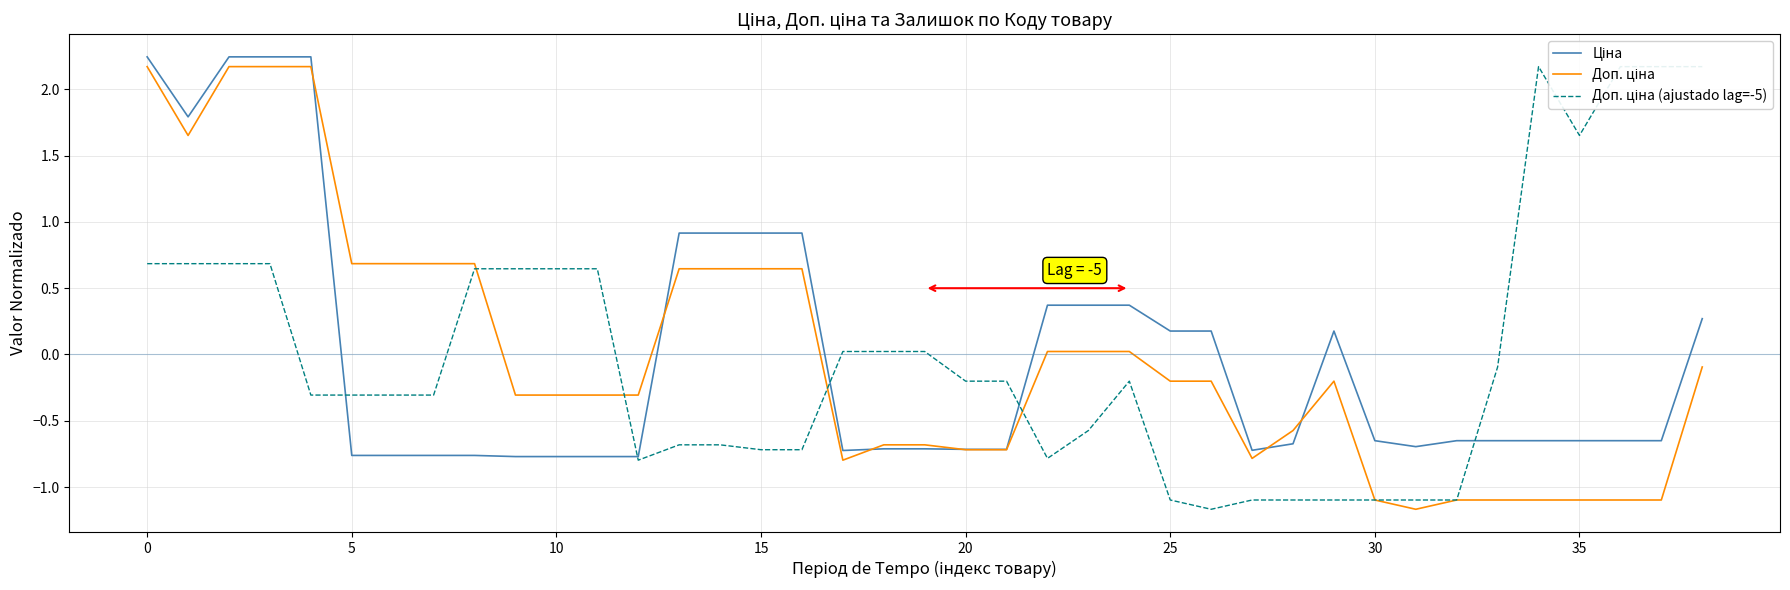

How many values in the Доп. ціна series exceed 0?

16